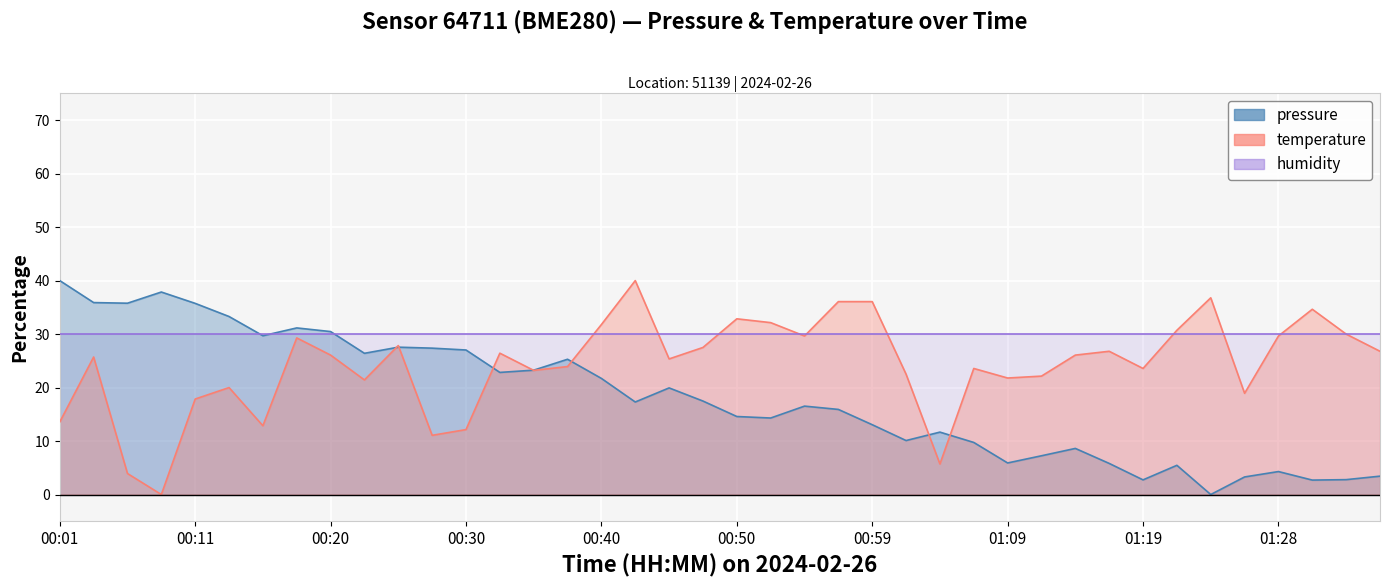

What position from the right is 00:25?

30